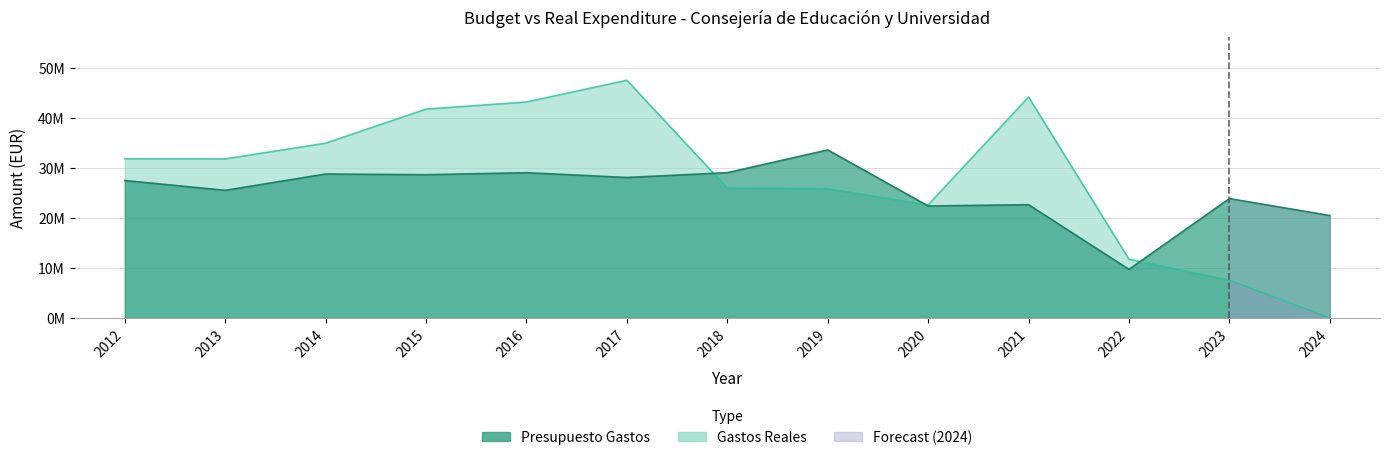

What value does the Gastos Reales series have at 2021?

44205121.6